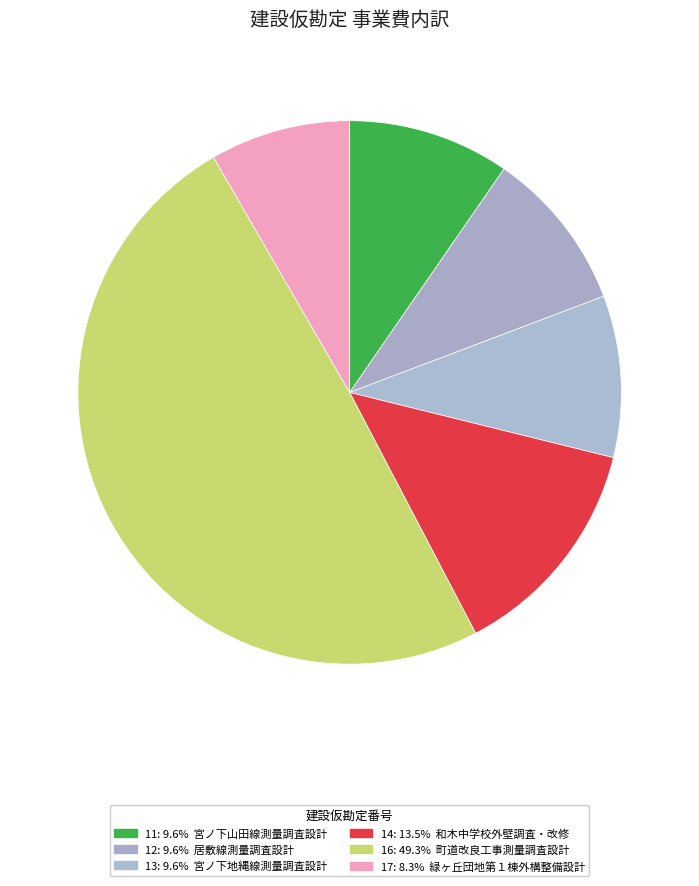

What is the change in value from 16 to 17?

-12884300